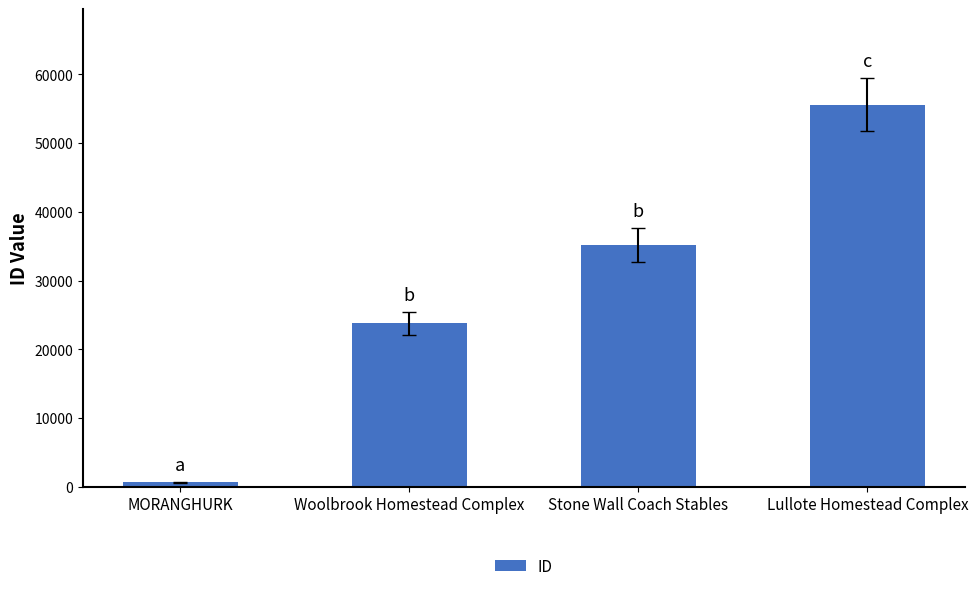

Where is the data nearest to the value 28119?

Woolbrook Homestead Complex